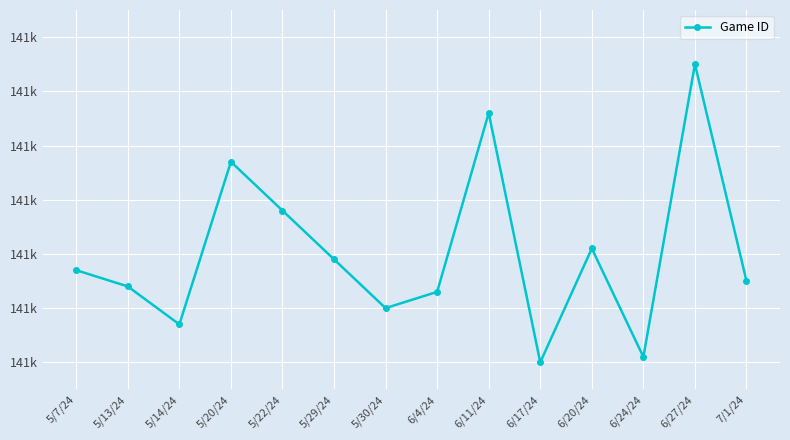

Where is the first local minimum?

5/14/24